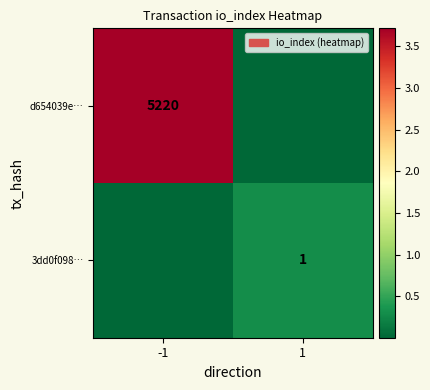

The d654039e… series shows 5220.0 at -1. True or false?

True